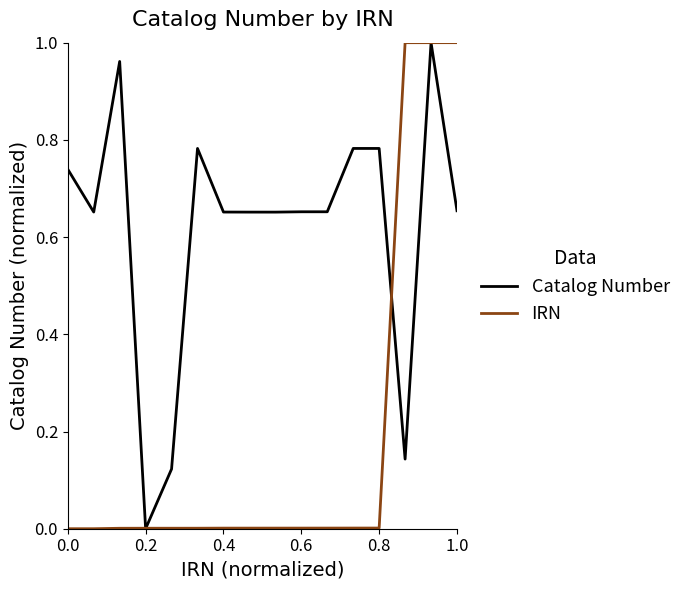

How many values in the Catalog Number series exceed 0?

15